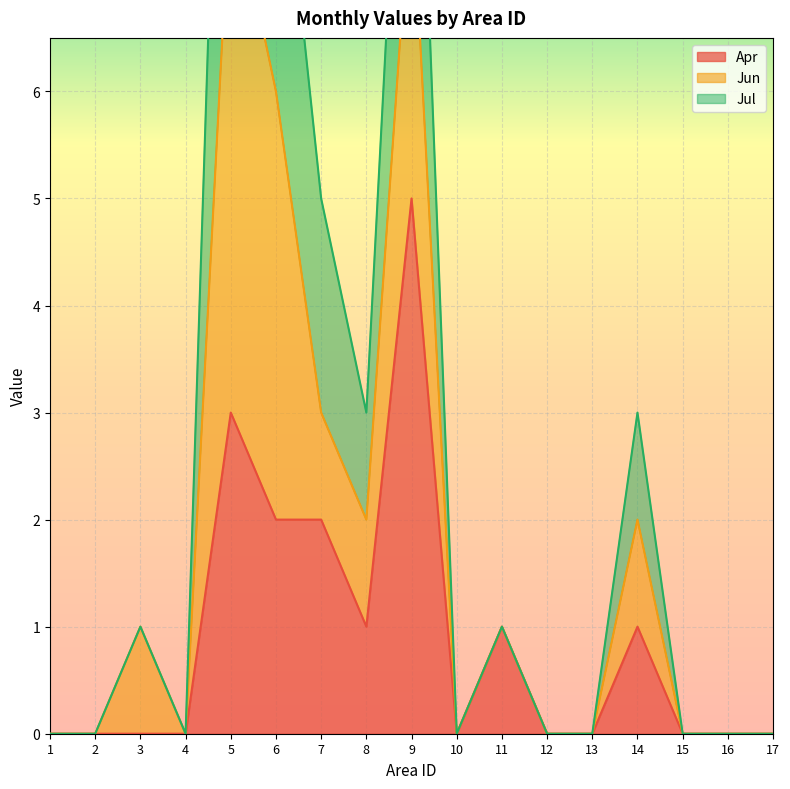

Which label corresponds to the largest value in the chart?

5